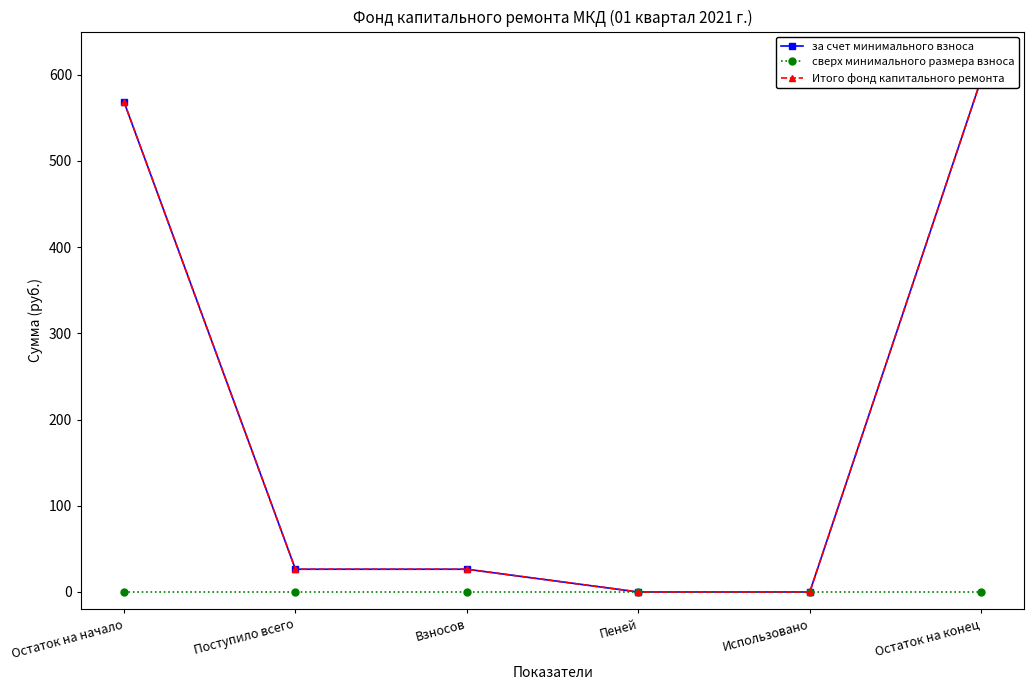

True or false: за счет минимального взноса and сверх минимального размера взноса intersect in this chart.

False